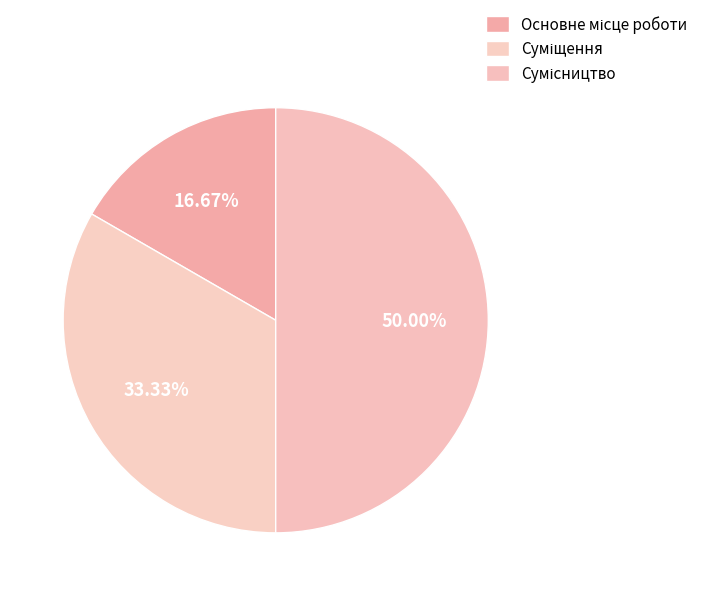

Is there a majority slice in this chart?

No